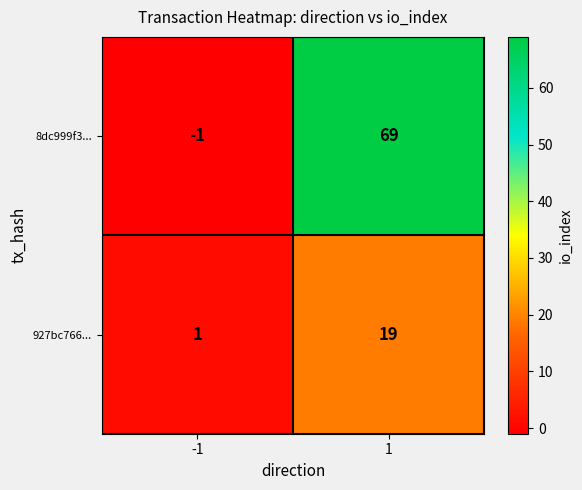

Is it true that 927bc766... equals 9 at 1?

False